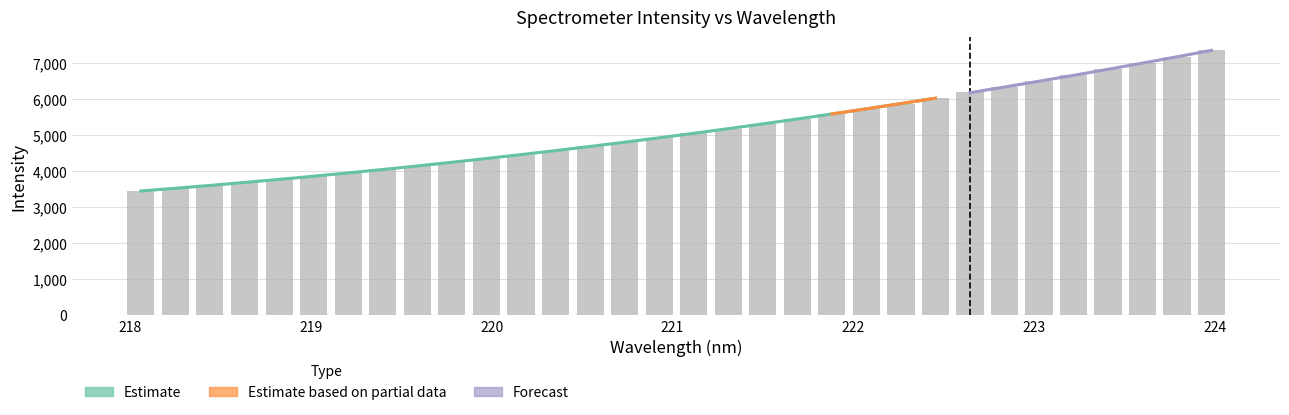

What position from the right is 222.263?

10